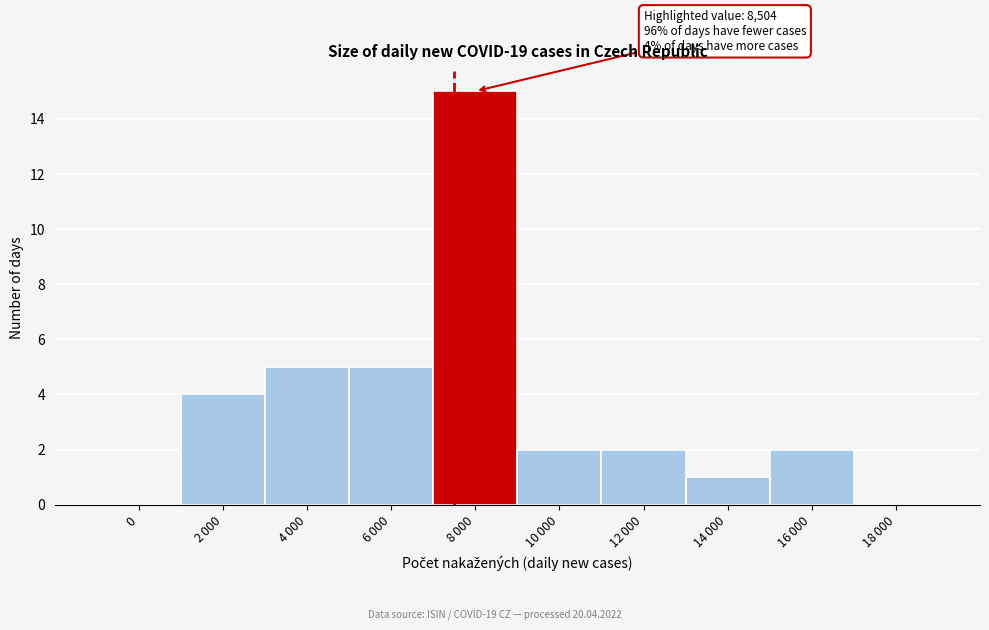

What is the sum of all values?

36